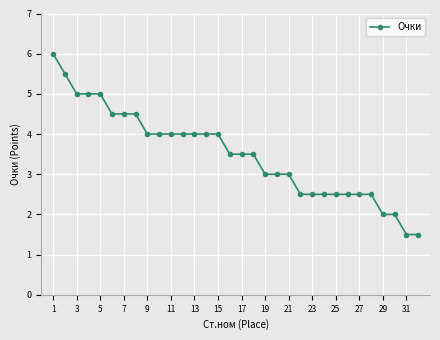

What is the minimum value shown in the chart?

1.5